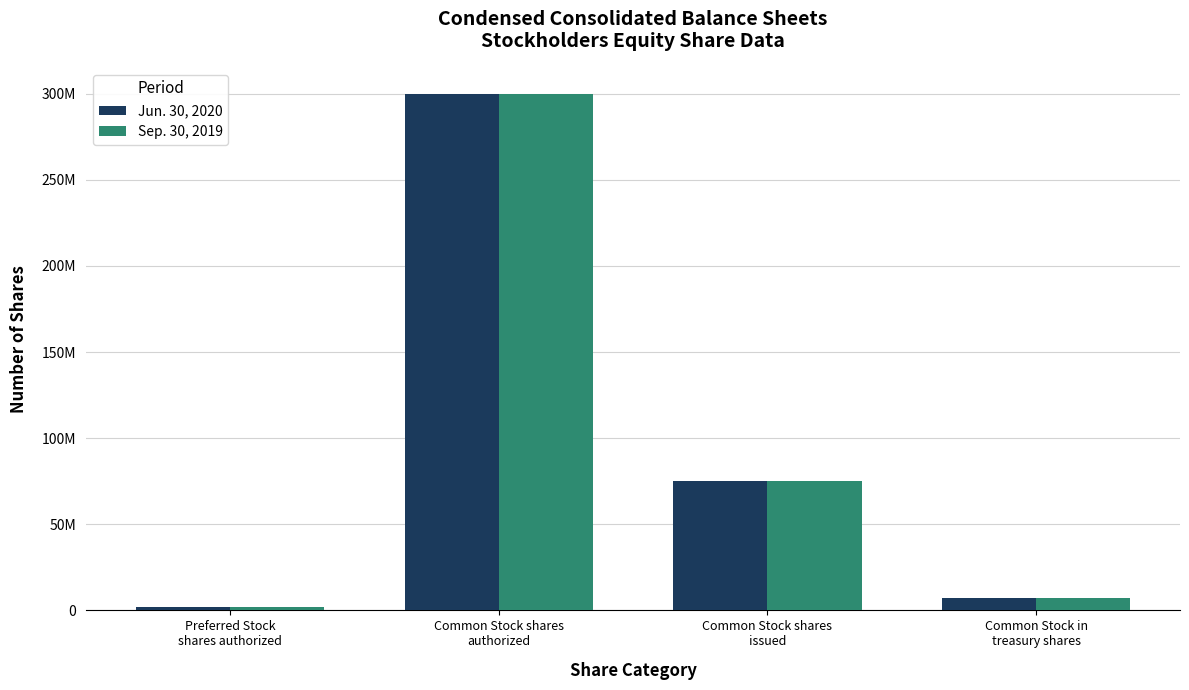

What are all the series names shown in the legend?

Jun. 30, 2020, Sep. 30, 2019